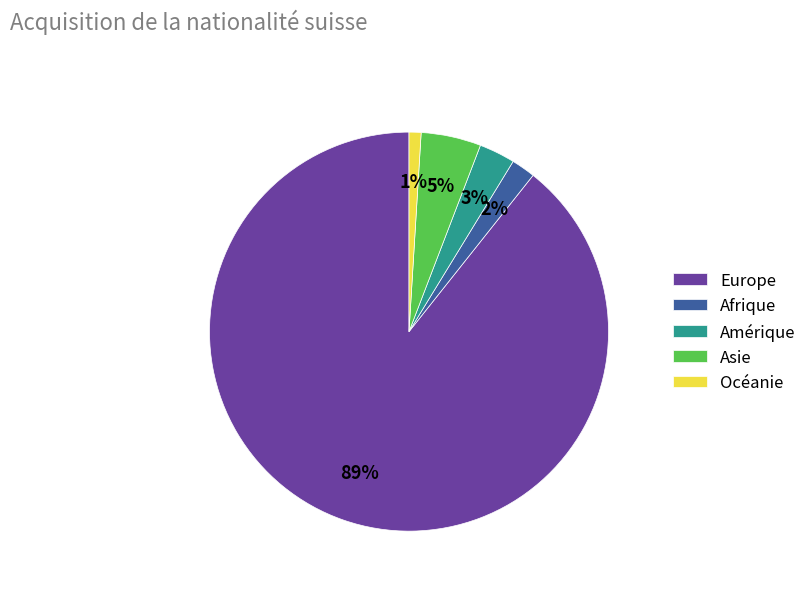

Is the sum of Afrique and Europe greater than half?

Yes